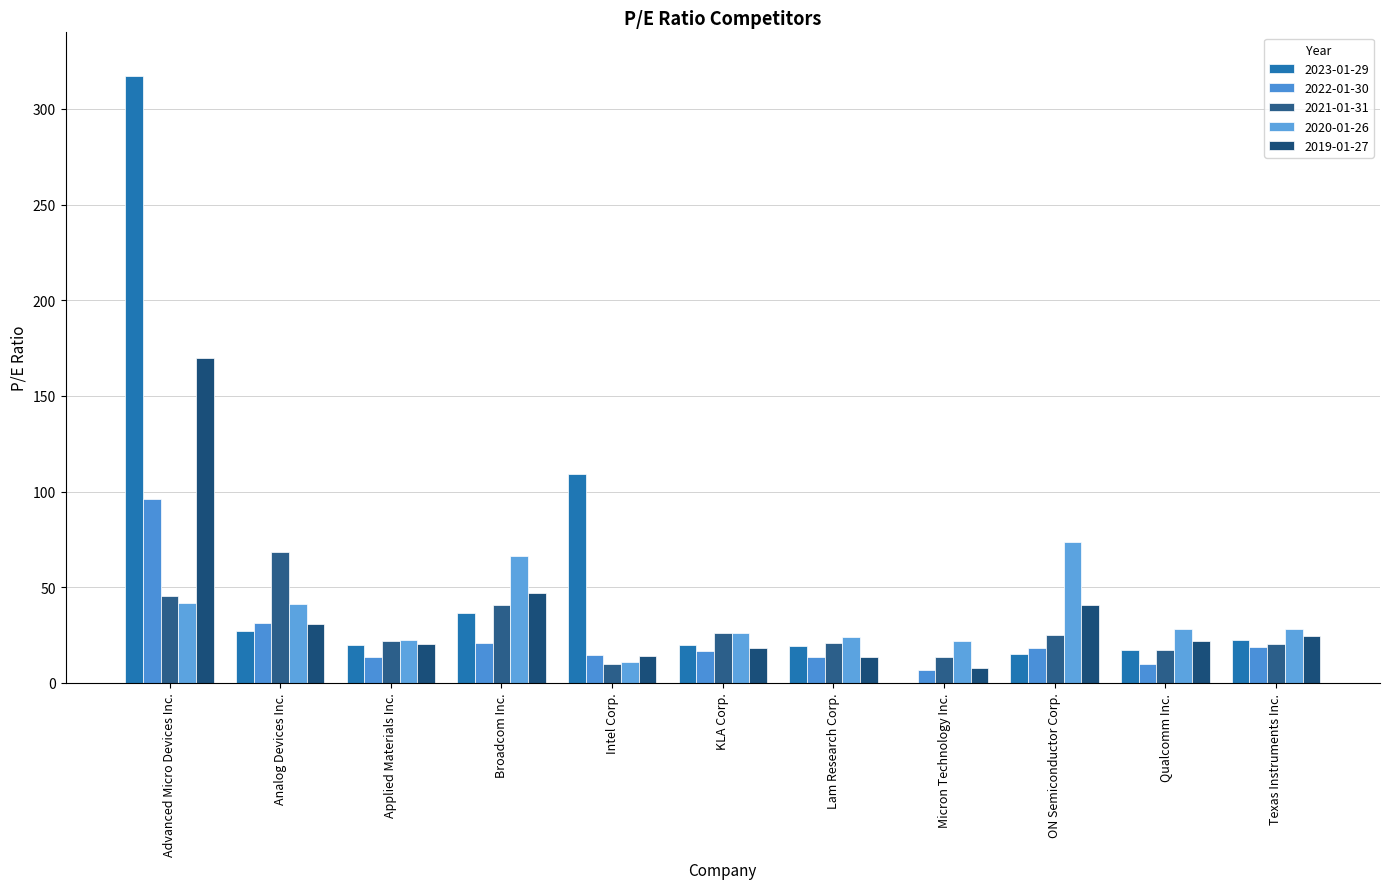

How many positive values does the 2023-01-29 series have?

10